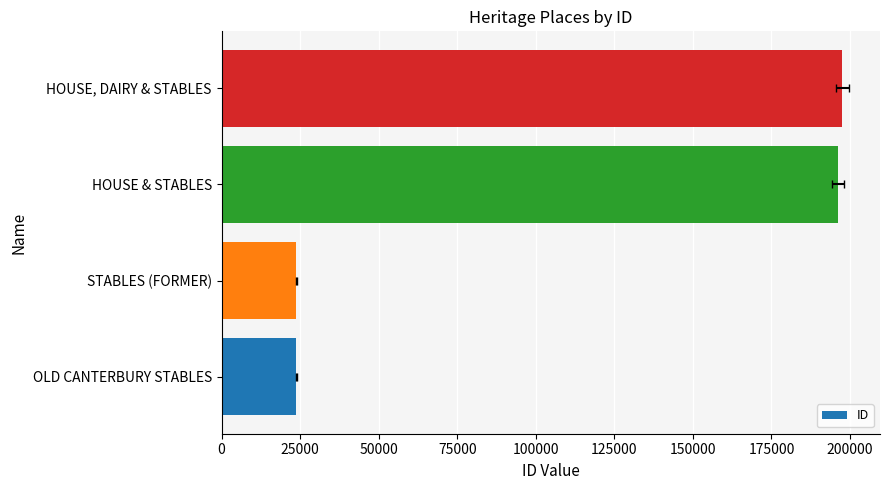

What is the sum of the values at HOUSE & STABLES and OLD CANTERBURY STABLES?

220011